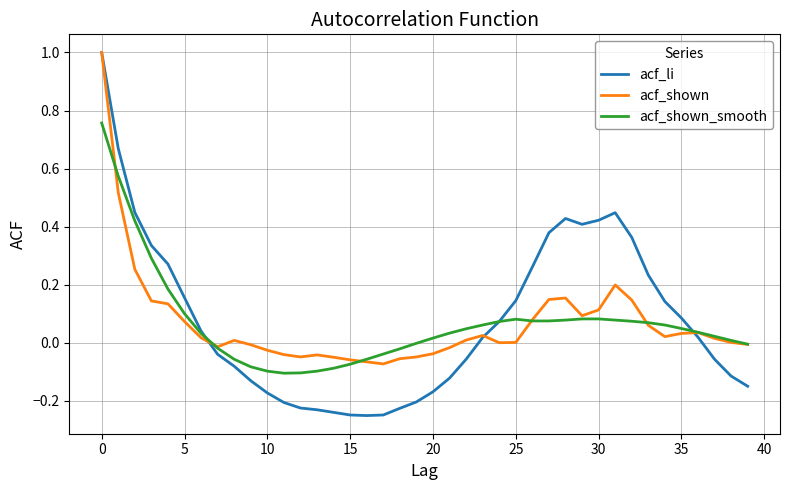

What is the highest value of the acf_li series?

1.0